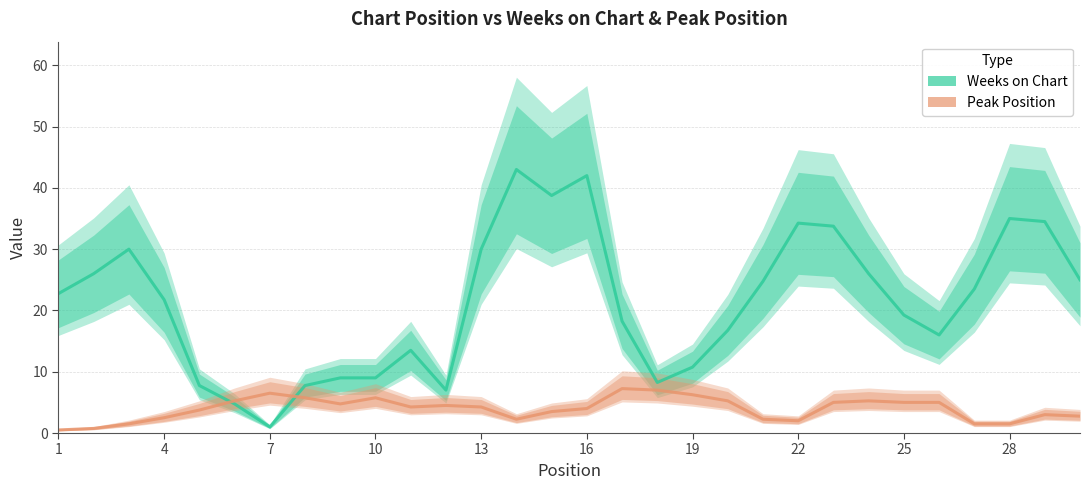

What is the value of the Peak Position point at the 3rd from the left?

1.5